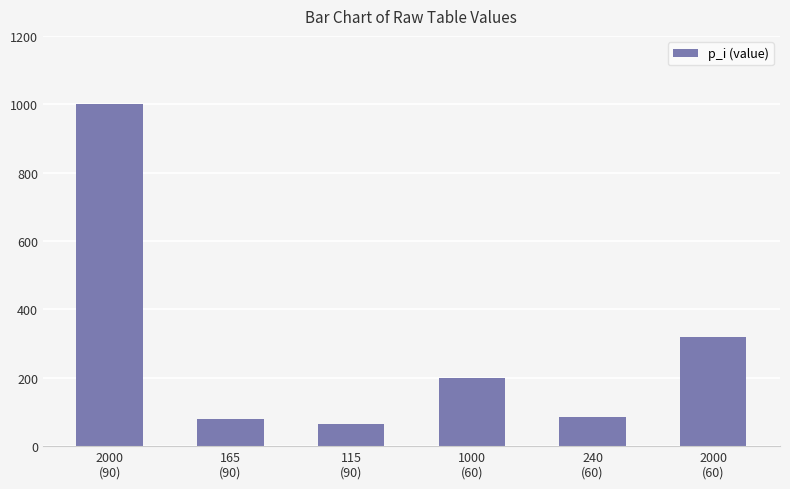

What is the difference between the maximum and minimum values?

936